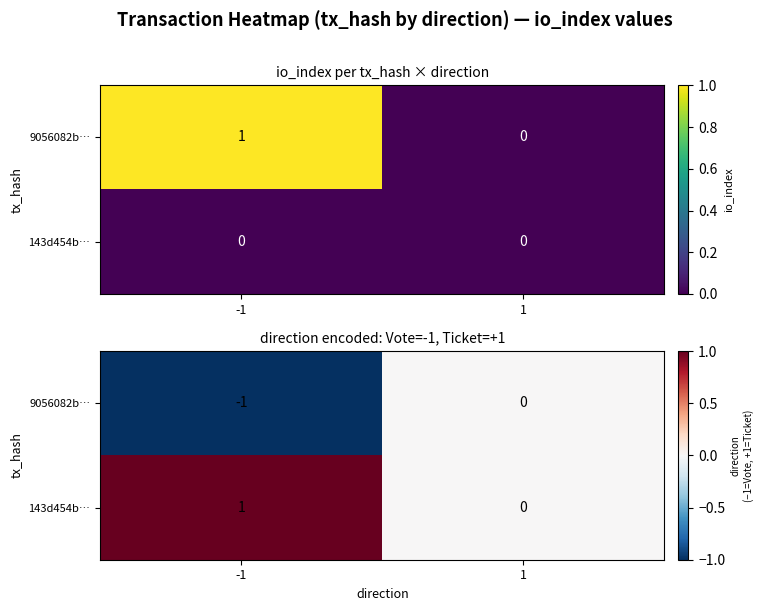

At 1, list the series in order from largest to smallest.

9056082b…, 143d454b…